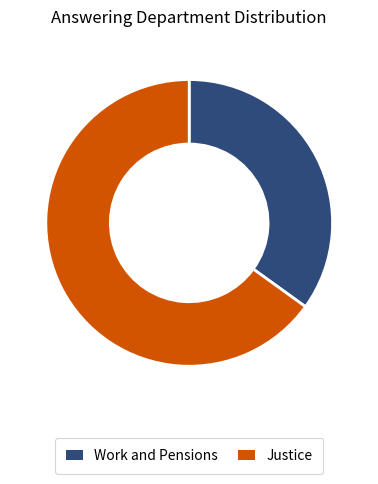

What is the ratio of the value at Work and Pensions to the value at Justice?

0.5